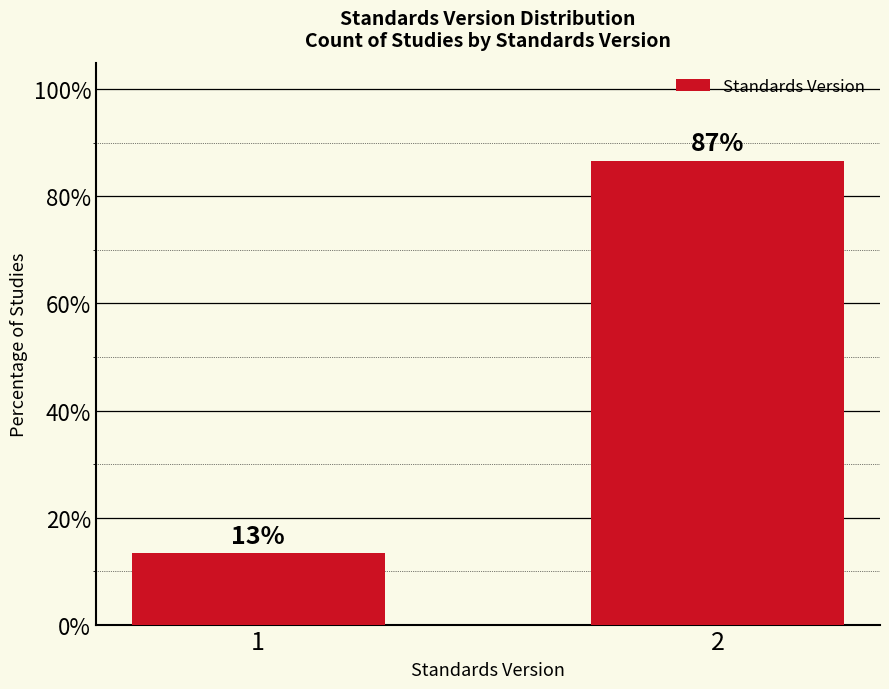

The value at 2 is 86.7. True or false?

True